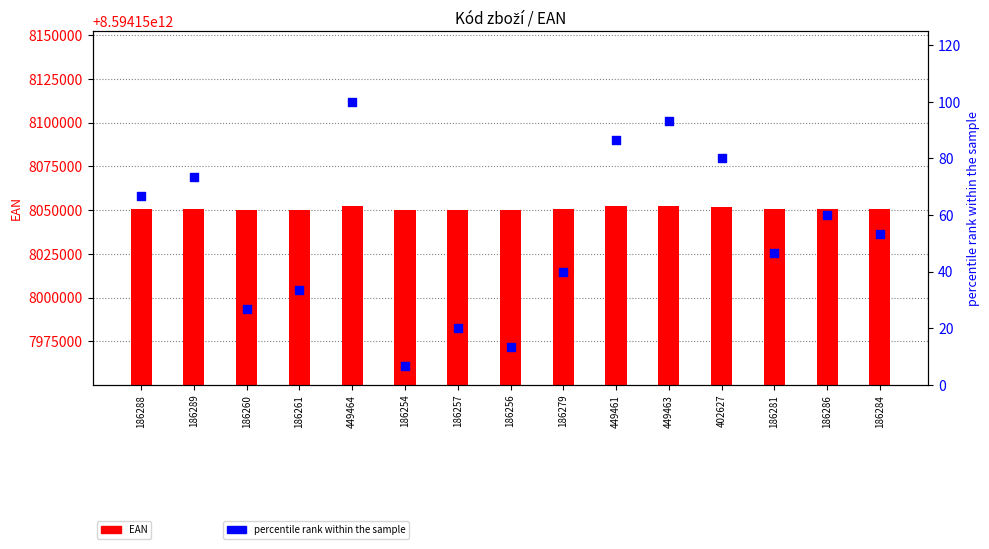

Which series has the largest Y range (max minus min)?

EAN